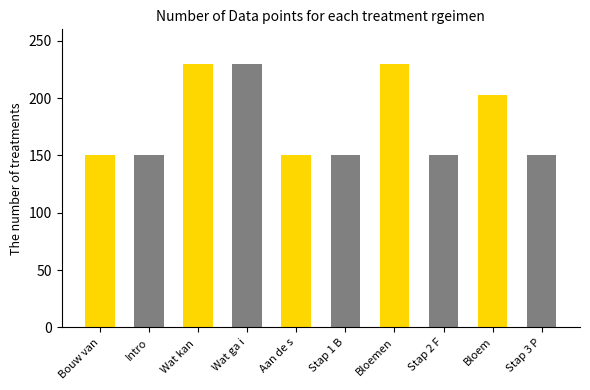

What is the smallest value displayed?

150.0